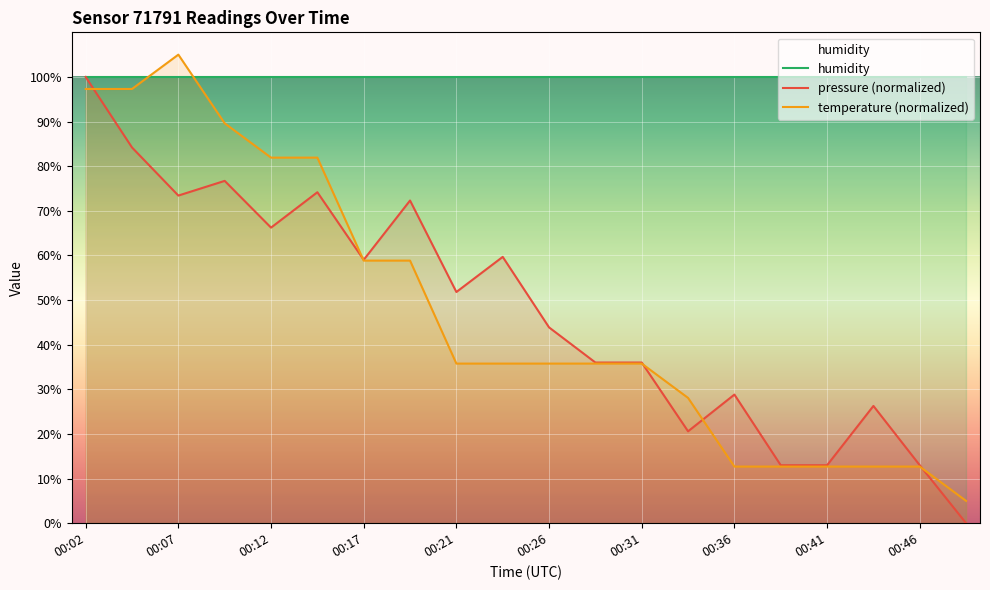

What is the value of the temperature point at the 16th from the left?

12.7